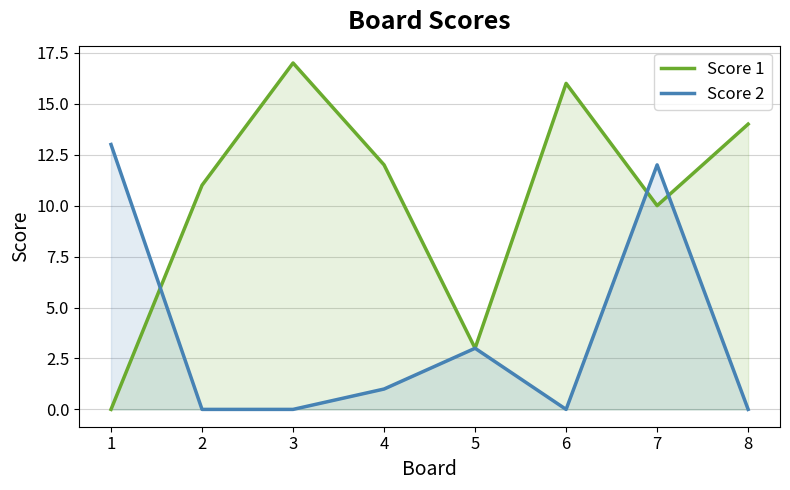

At how many categories does at least one series exceed 15?

2